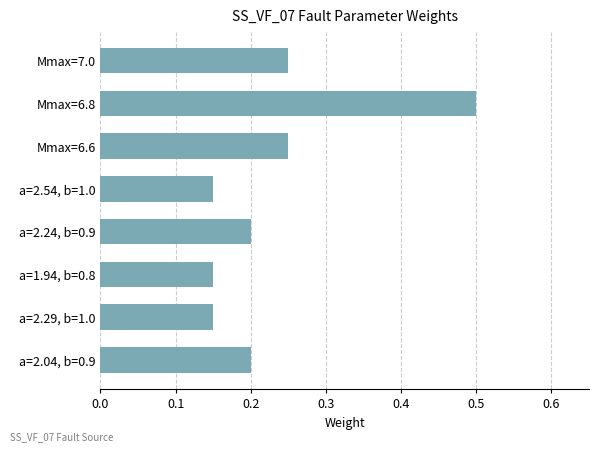

How many values are between 0 and 1?

8